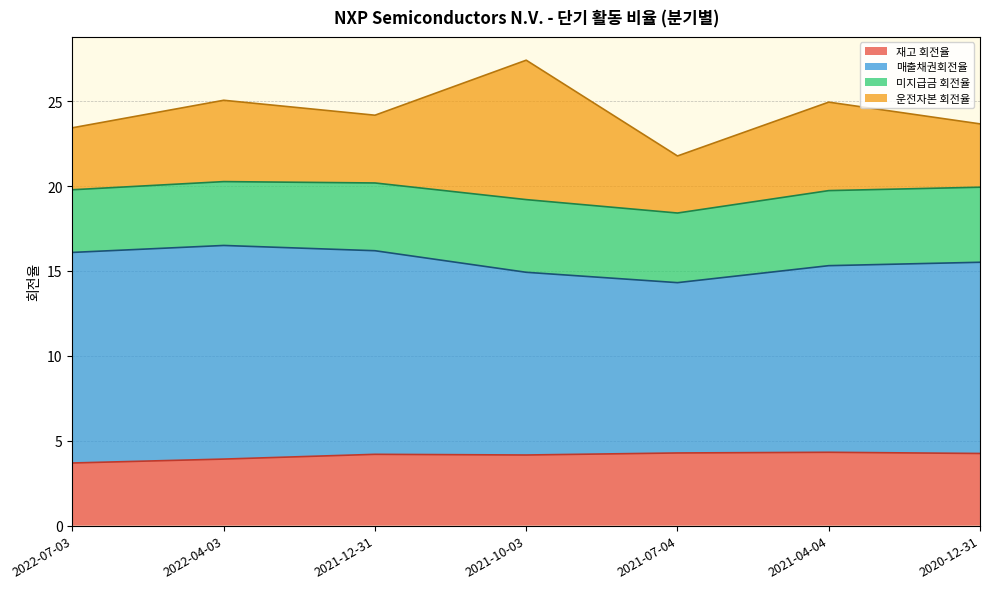

What is the minimum value shown in the chart?

3.7